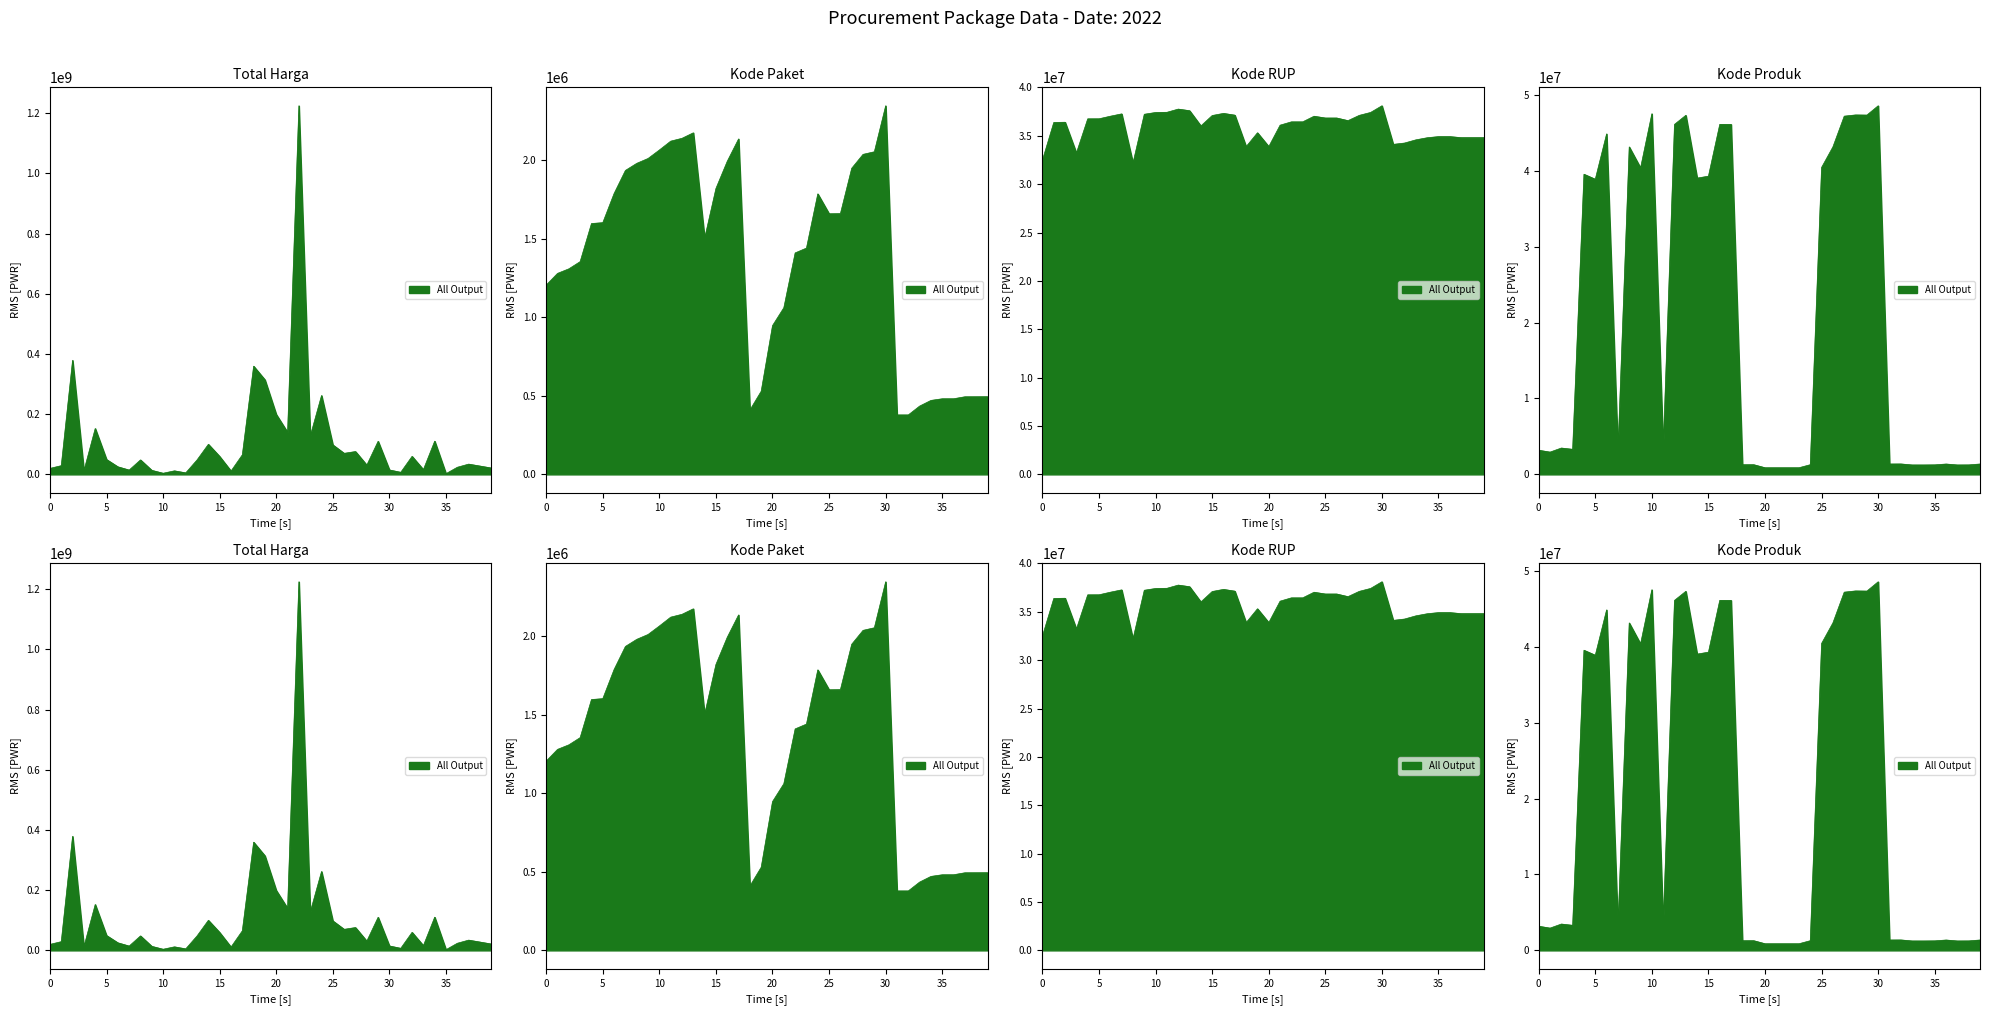

Which series has the widest spread of values?

Total Harga